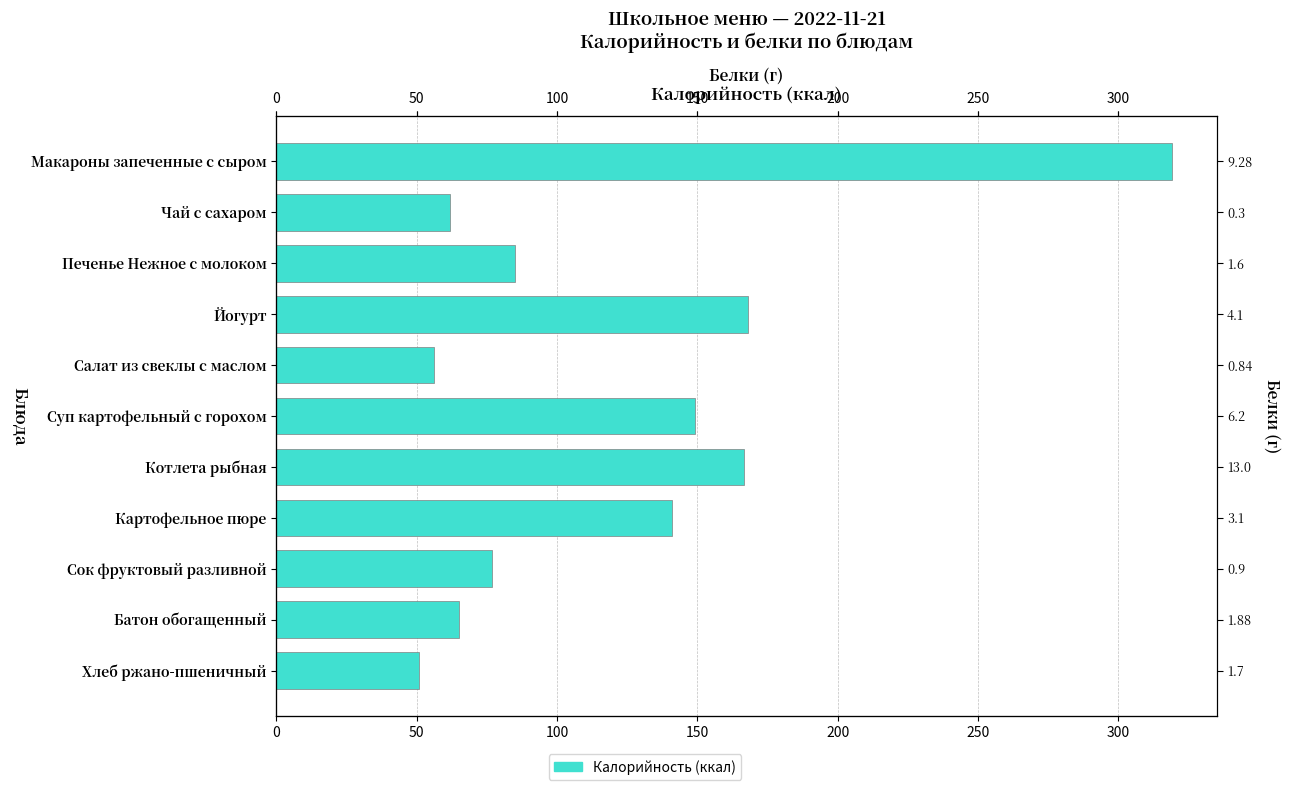

The value at Суп картофельный с горохом is 149.0. True or false?

True